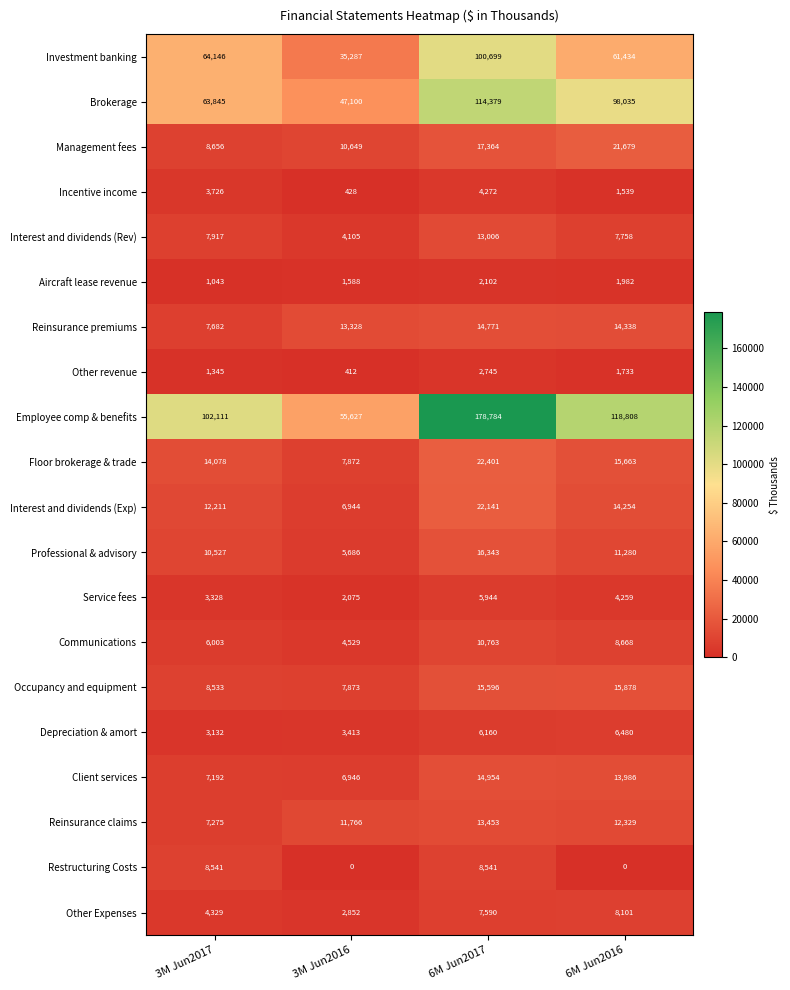

Which series changed the most between 3M Jun2017 and 3M Jun2016?

Employee comp & benefits